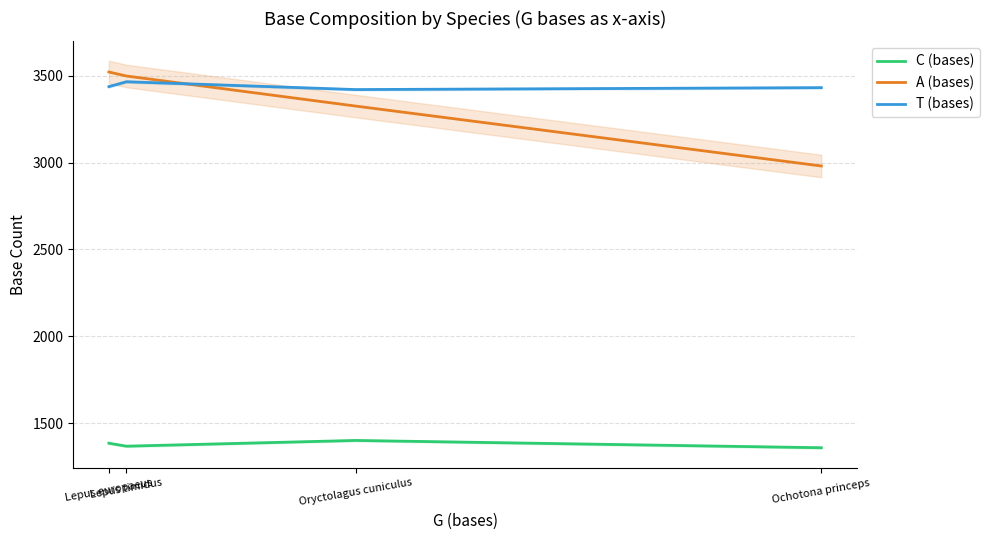

At which label does T (bases) first exceed 3437?

Lepus timidus